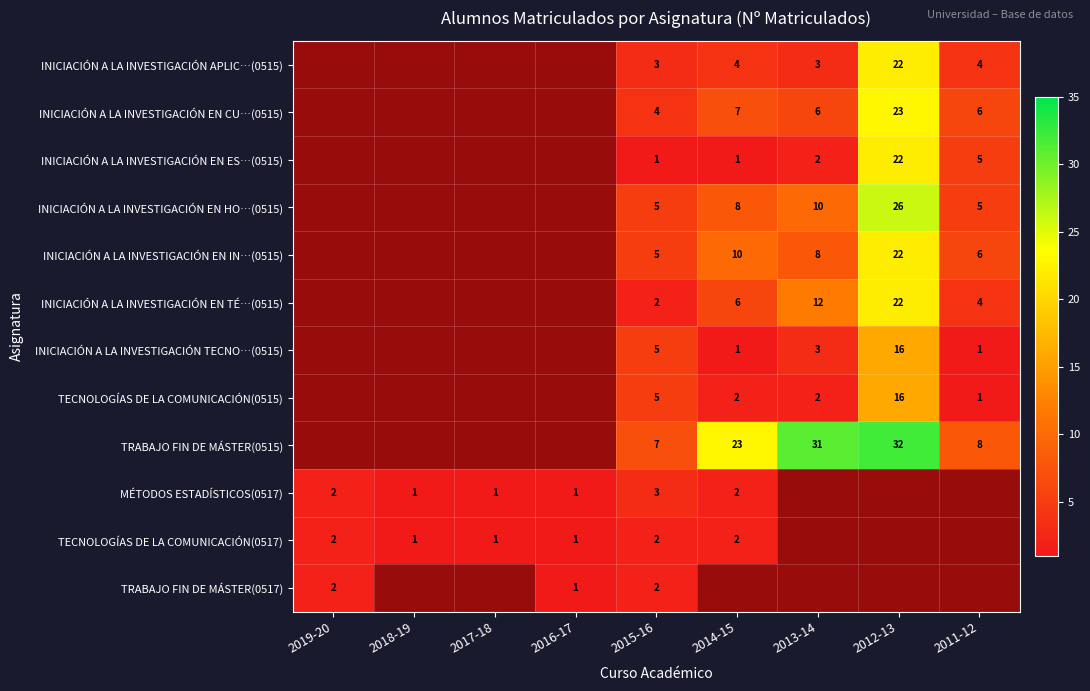

Which has a higher value, 2012-13 or 2014-15?

2012-13